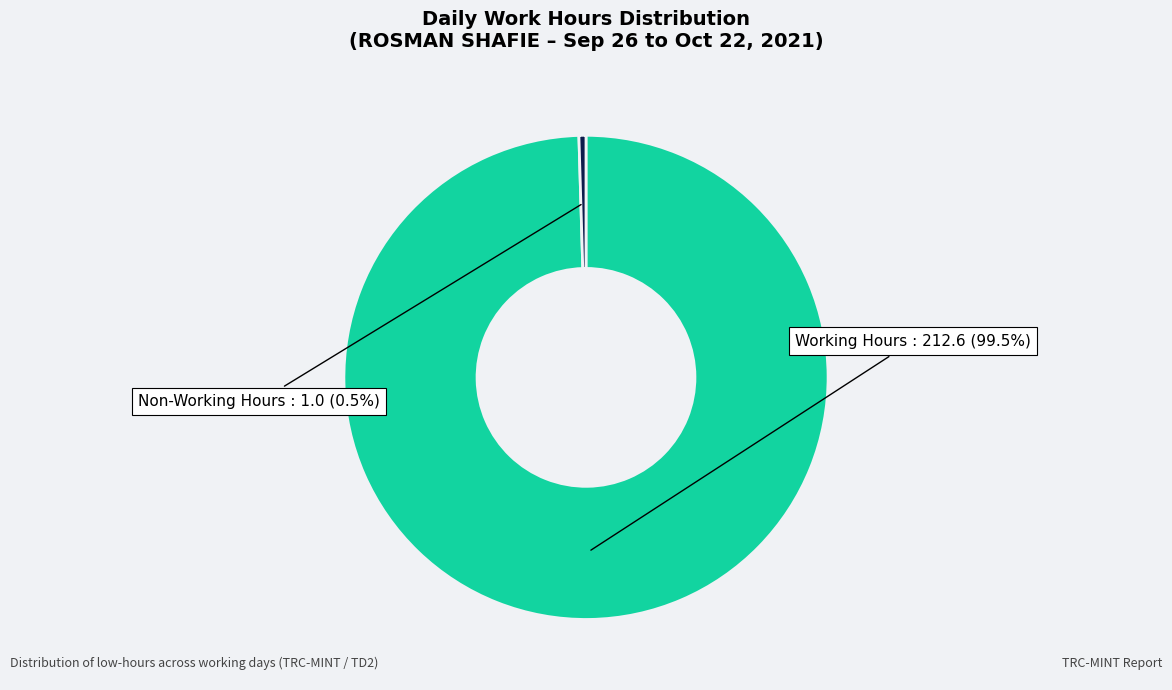

How many segments does this pie chart have?

2